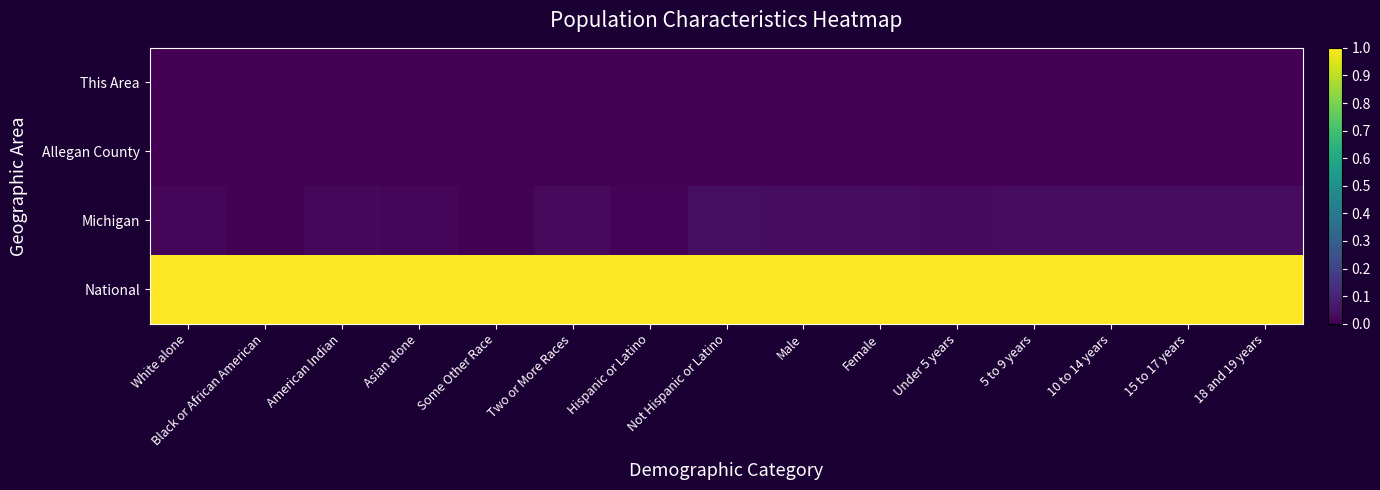

Between Two or More Races and Under 5 years, which series saw the biggest shift?

Michigan